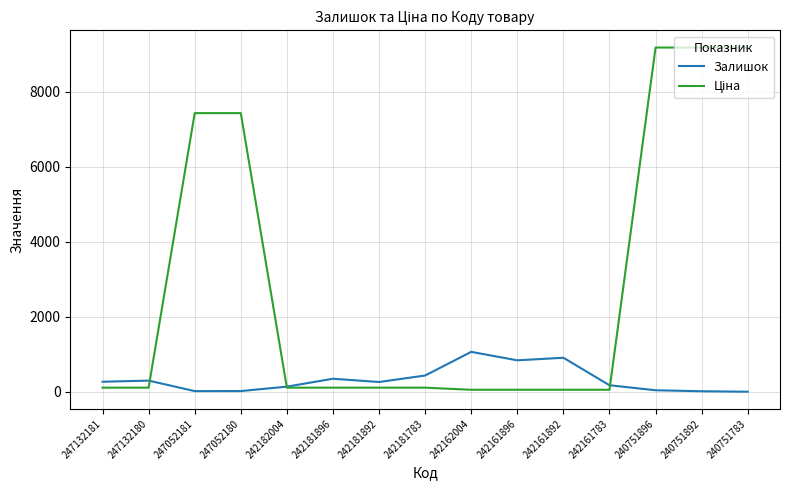

What is the maximum value for Залишок?

1067.0